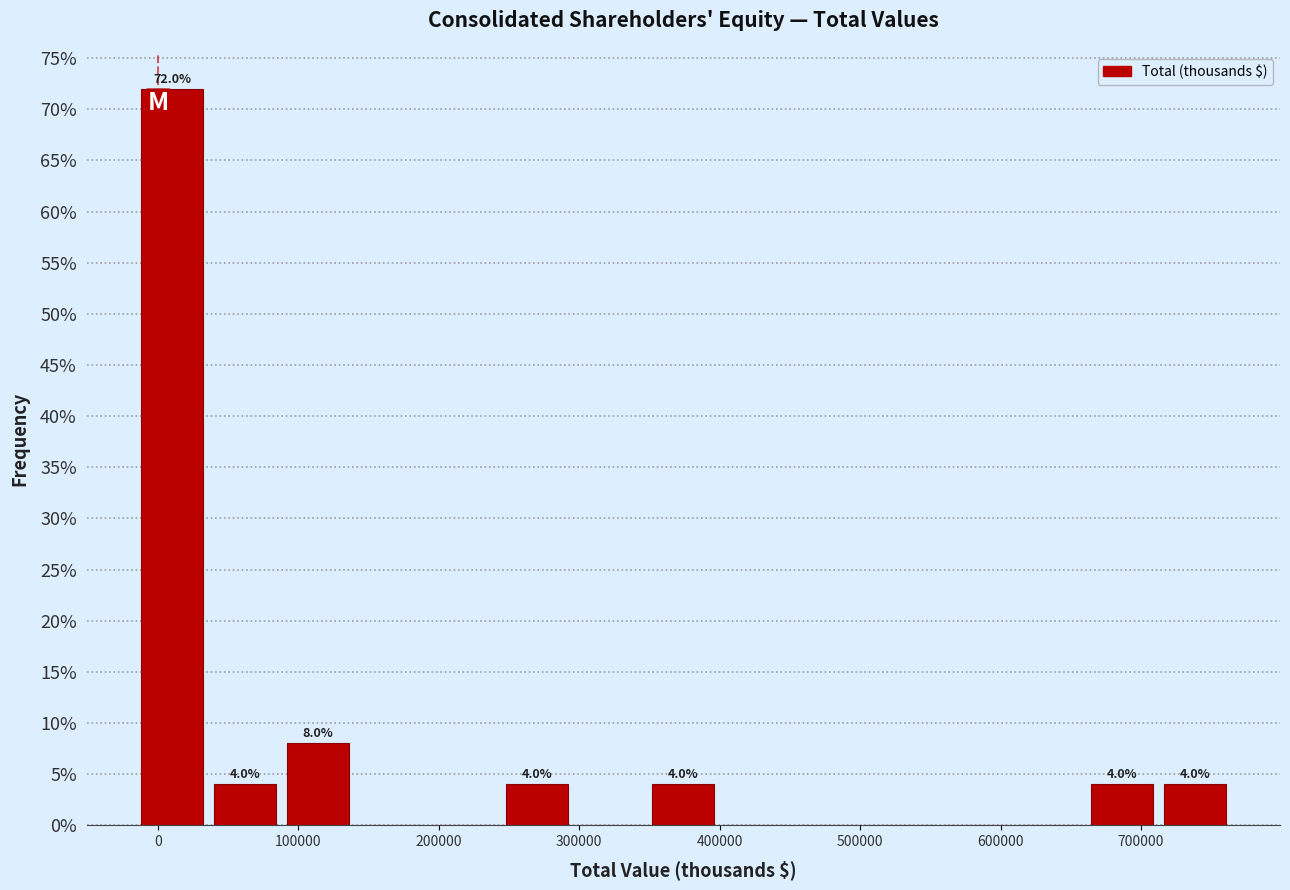

Which range on the x-axis has the tallest bar?

-20000 to 40000